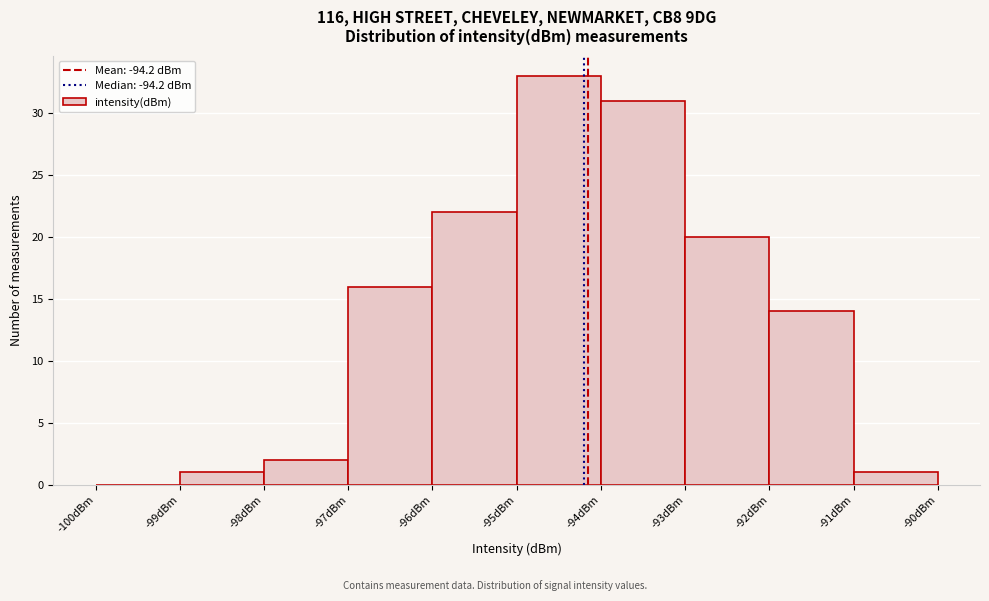

Reading left to right, list every bar in this chart as the range it spans on the x-axis followed by its height. The values are not printed on the chart, so give them approximately, as read against the axis.

-100 to -99: 0
-99 to -98: 1
-98 to -97: 2
-97 to -96: 16
-96 to -95: 22
-95 to -94: 33
-94 to -93: 31
-93 to -92: 20
-92 to -91: 14
-91 to -90: 1